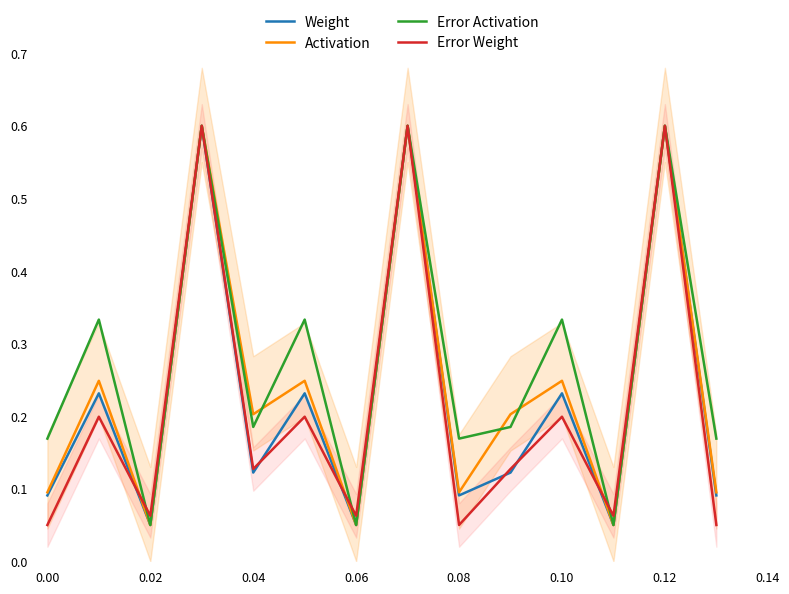

Which series has the widest spread of values?

Weight